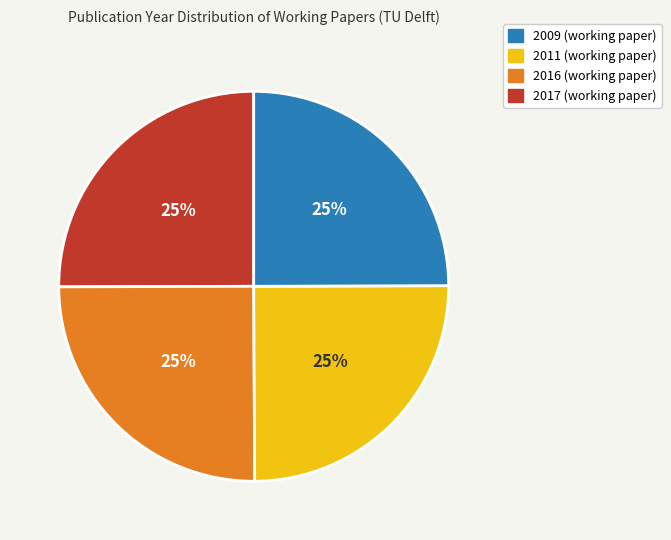

Is there a majority slice in this chart?

No